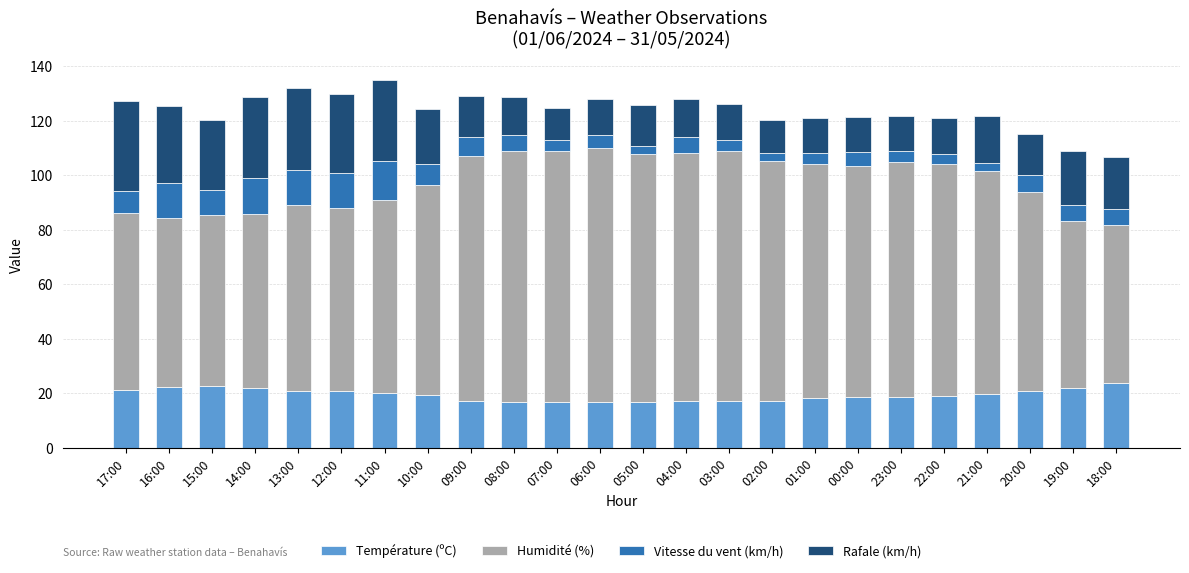

Are the bars horizontal?

No